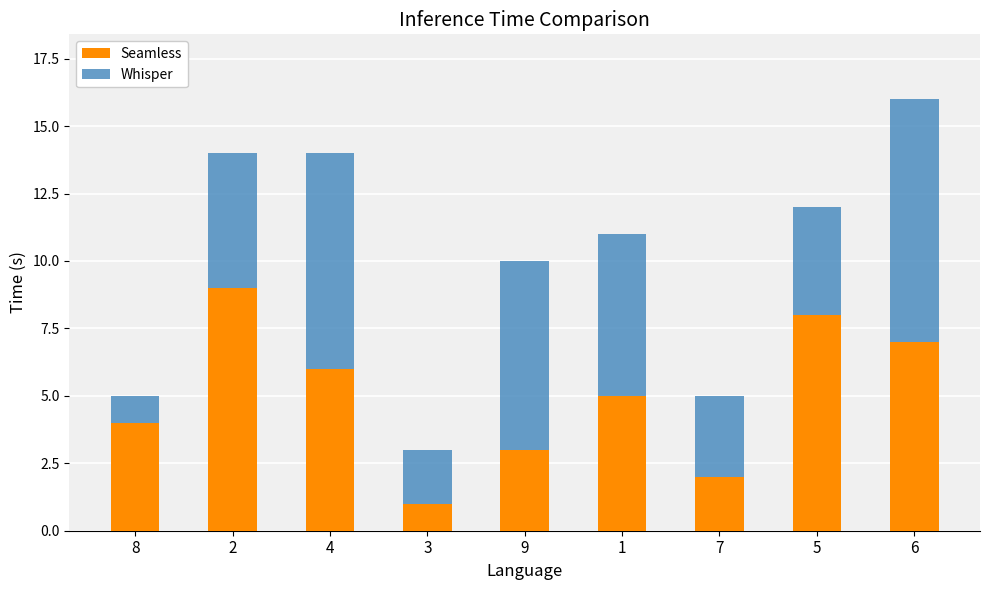

At which label does Seamless first exceed 5?

2